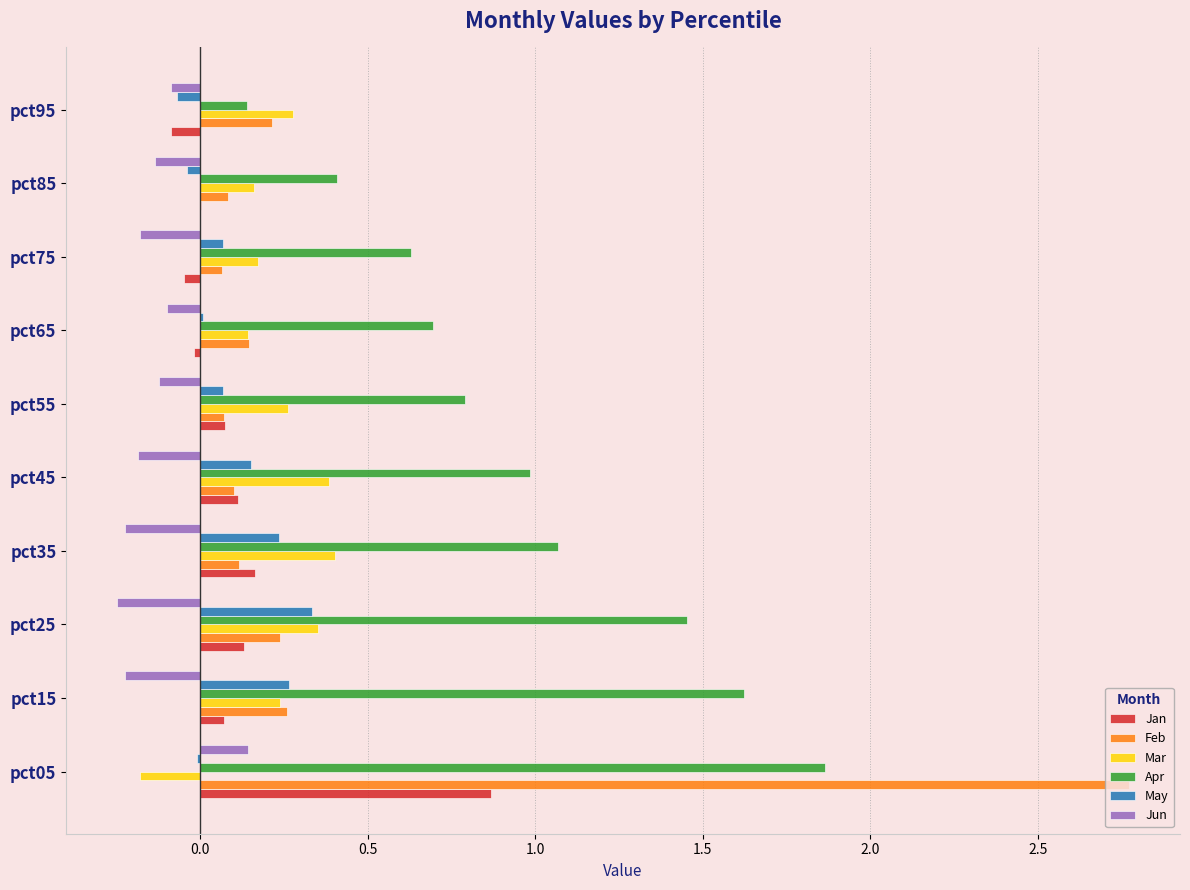

What is the sum of all Jan values?

1.3